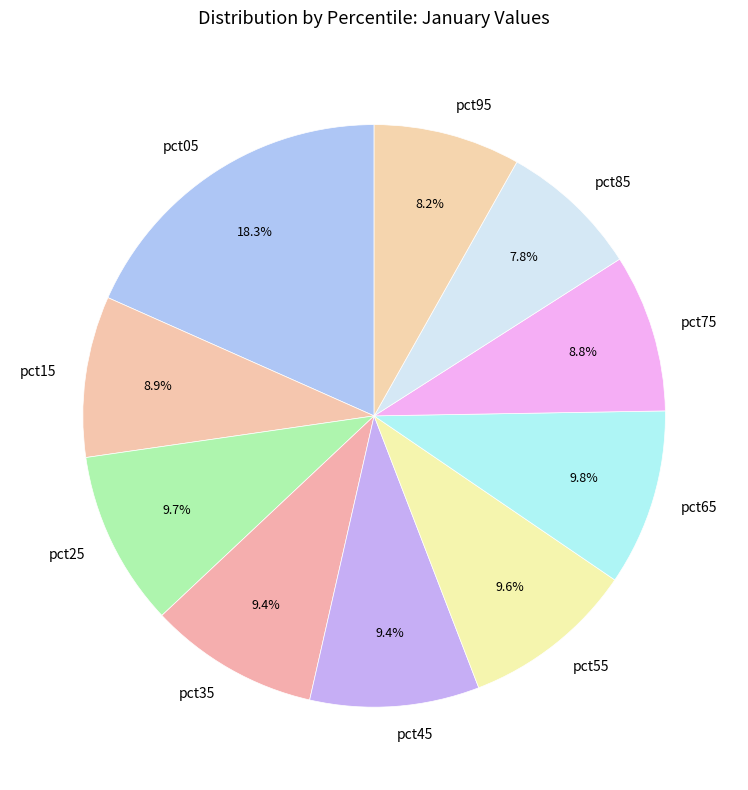

How many slices are in this pie chart?

10